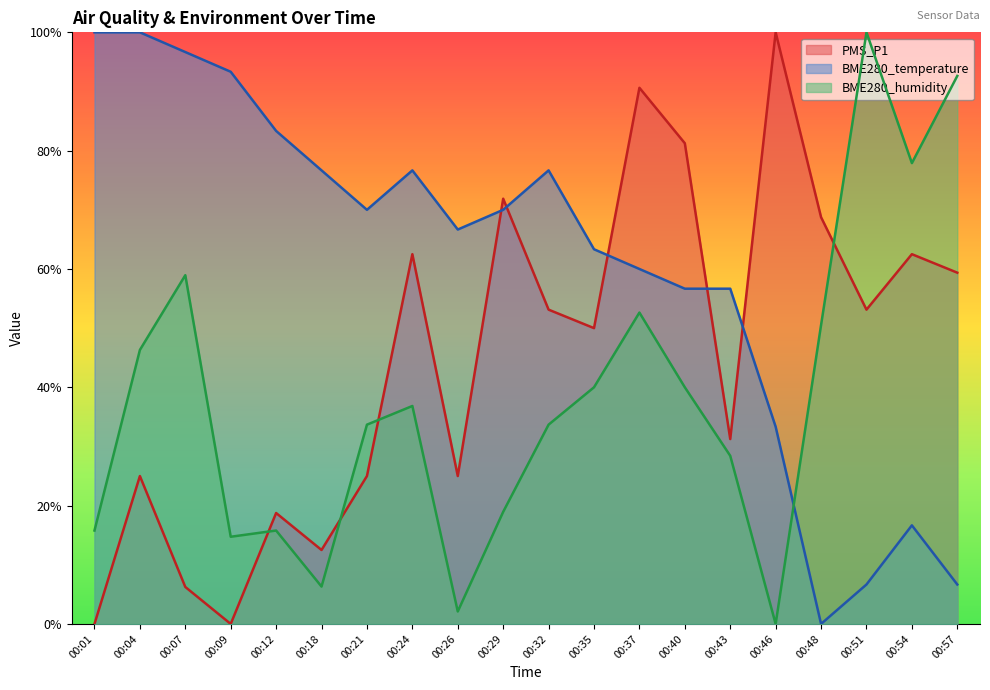

Where is the first local maximum for PMS_P1?

00:04